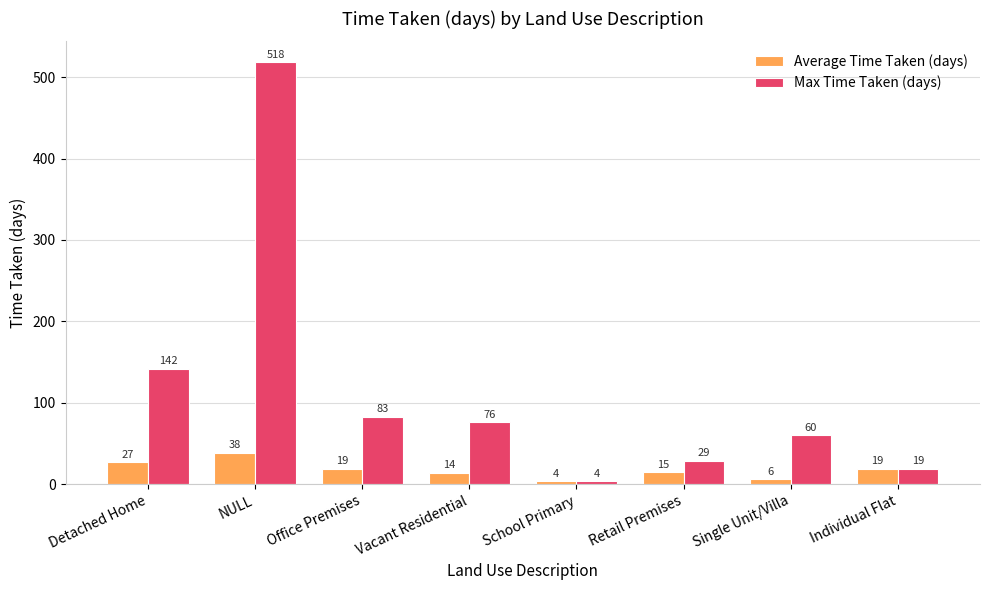

What position from the right is Vacant Residential?

5